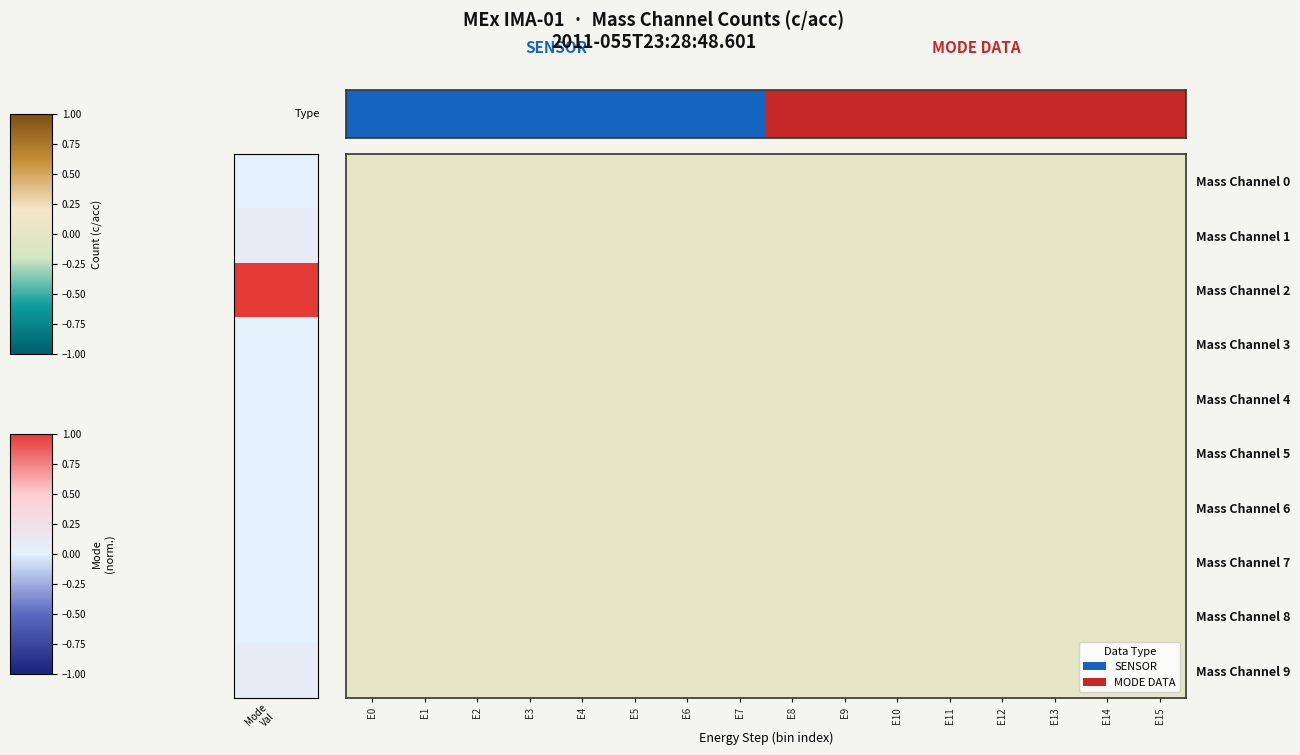

Is it true that Mass Channel 4 equals 0 at E12?

True